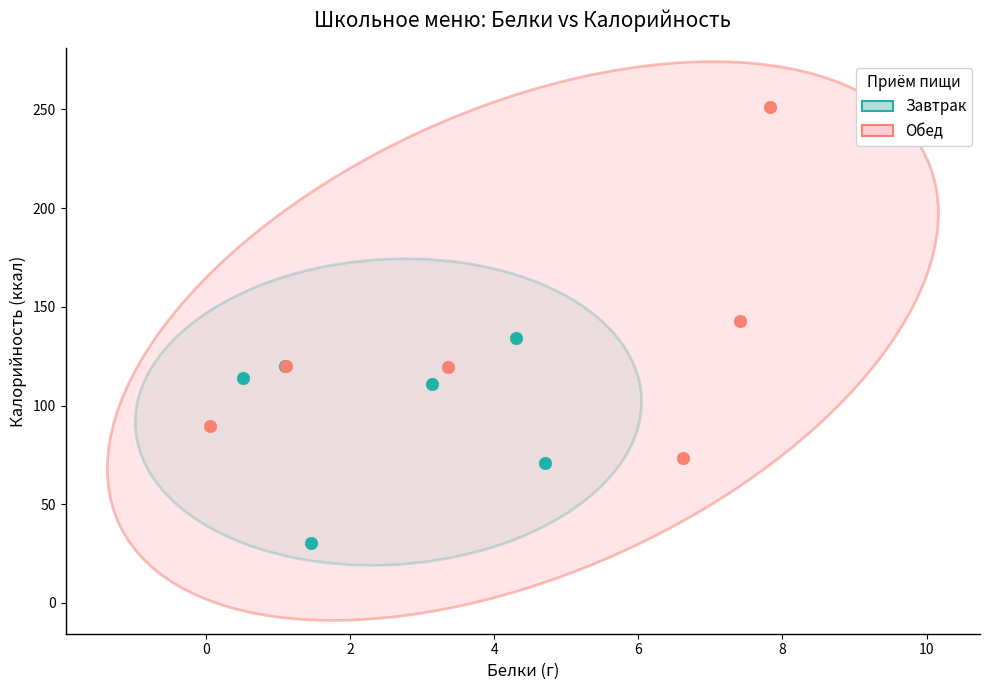

Which series reaches the minimum Y coordinate?

Завтрак